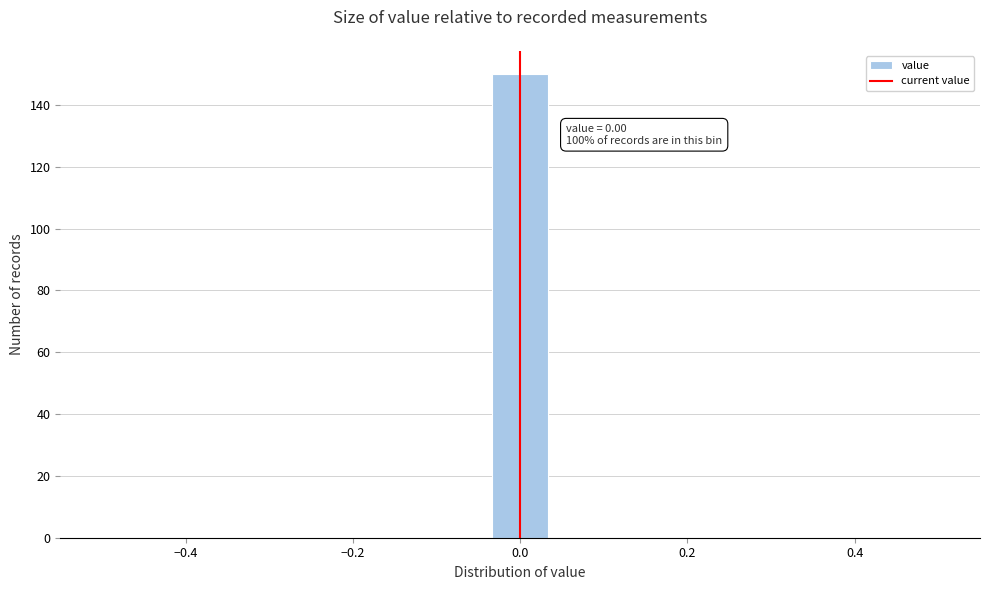

Read against the x-axis, roughly where is the centre of the tallest bar?

0.00